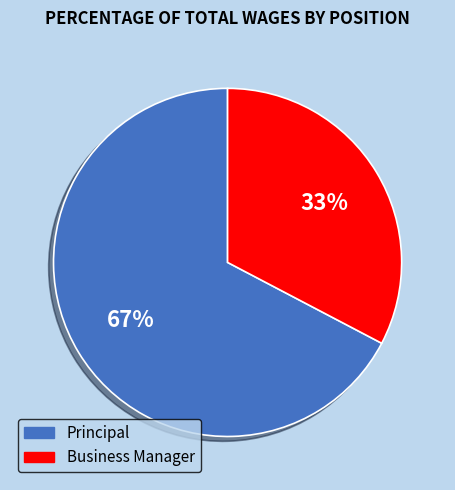

What is the smallest slice in the pie chart?

Business Manager